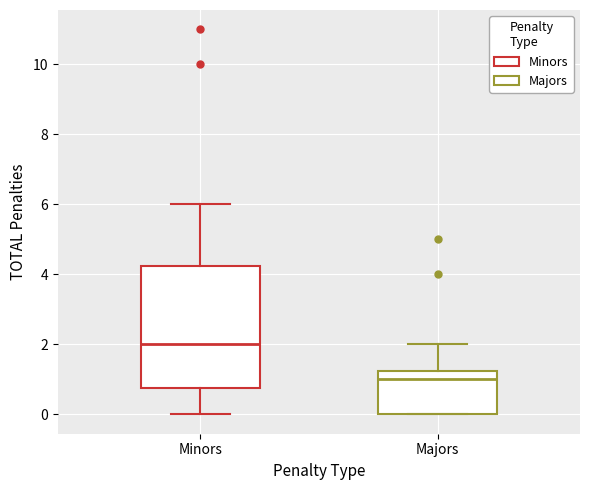

Which box's median line is the lowest?

Majors